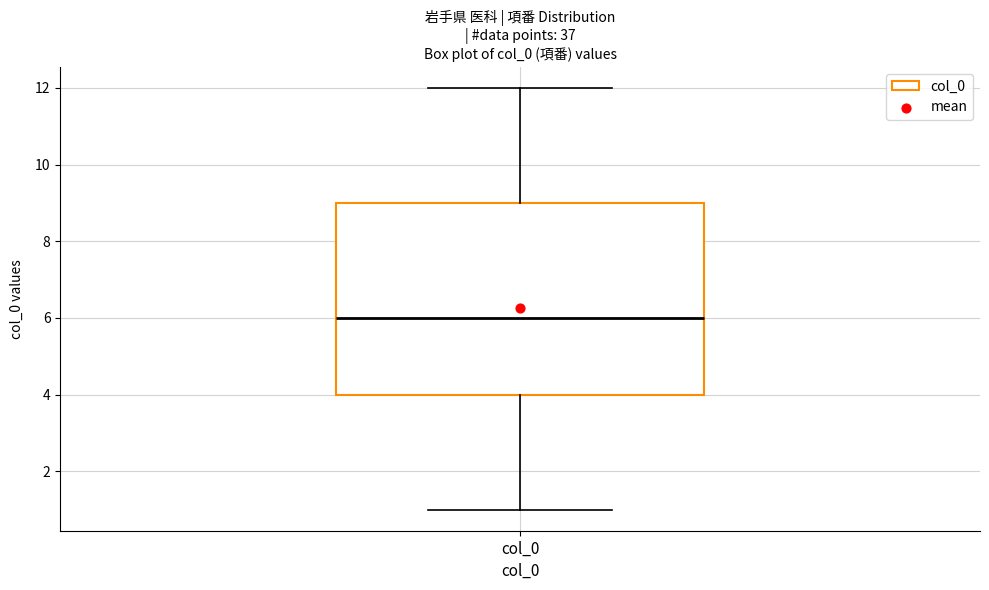

Read this box plot against the y-axis: the position of the median line, the range covered by the box, and the ends of both whiskers. The values are not printed on the chart, so give them approximately, as read against the axis.

median 6, box 4 to 9, whiskers 1 to 12